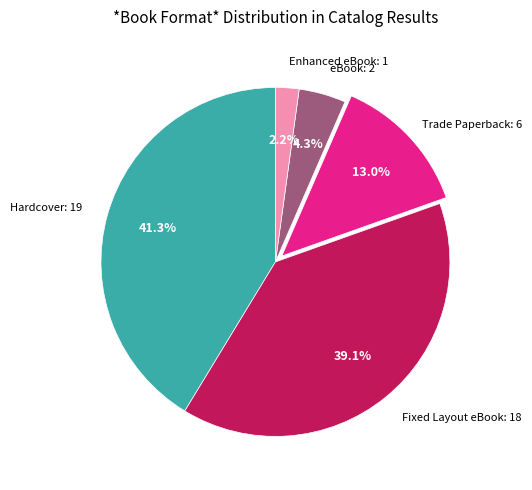

Is there a majority slice in this chart?

No